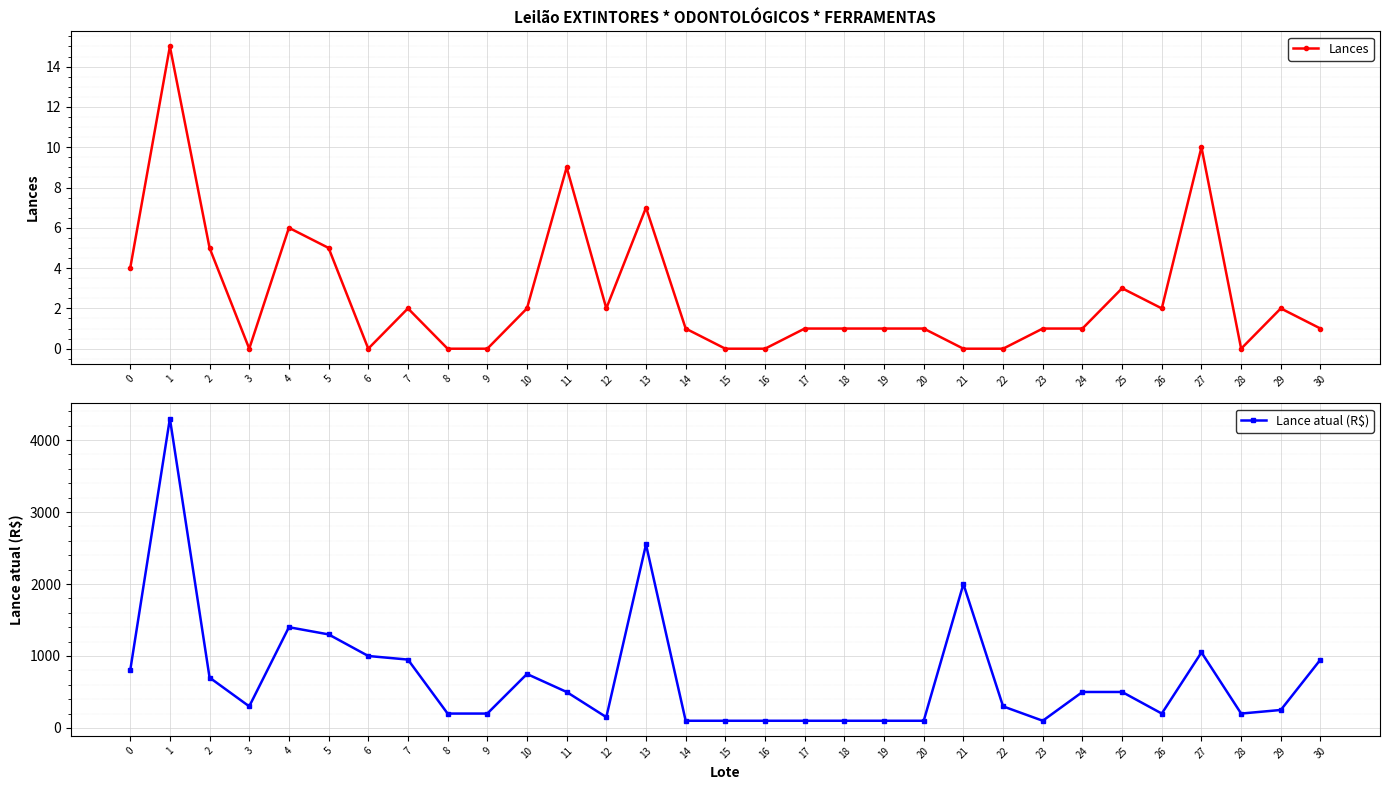

True or false: Lance atual (R$) has a value of 1314 at 10.

False